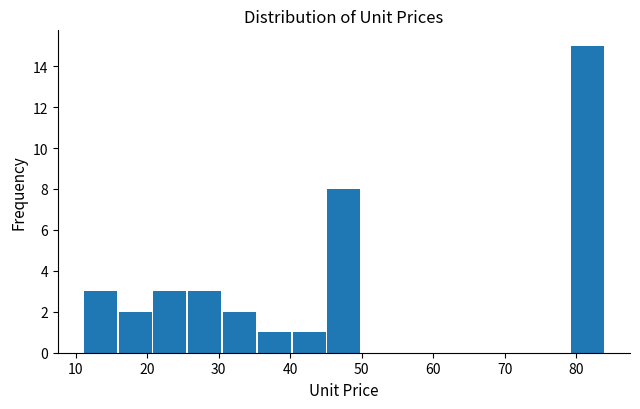

Which range on the x-axis has the tallest bar?

79 to 84